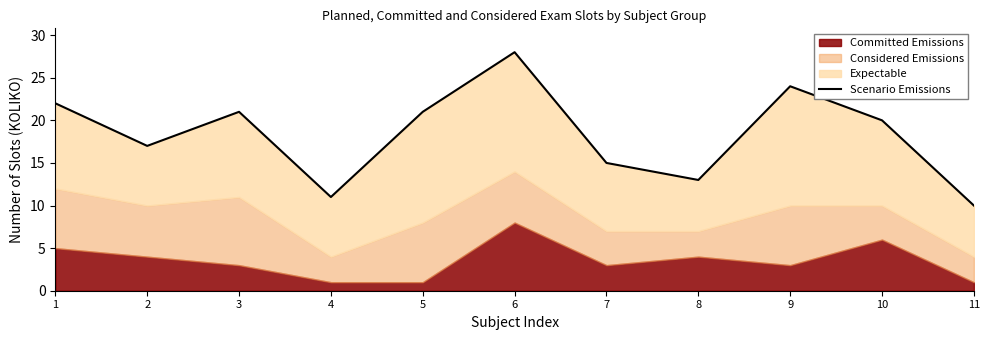

What is the difference between the second highest and minimum values?

14